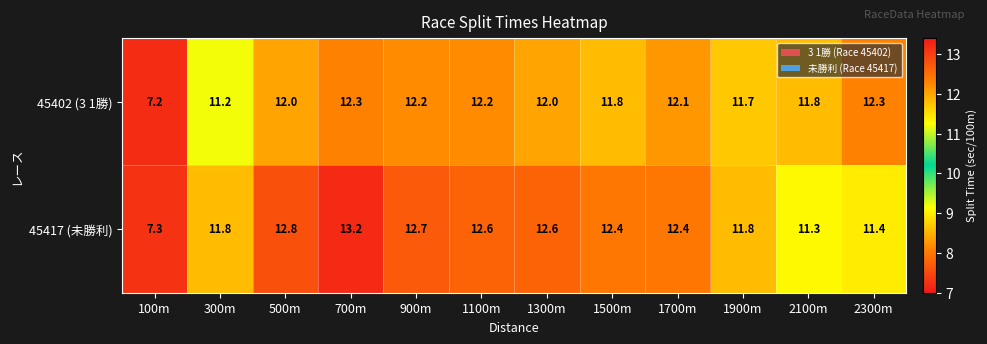

What is the difference between the second highest and second lowest values in the 45402 (3 1勝) series?

1.1